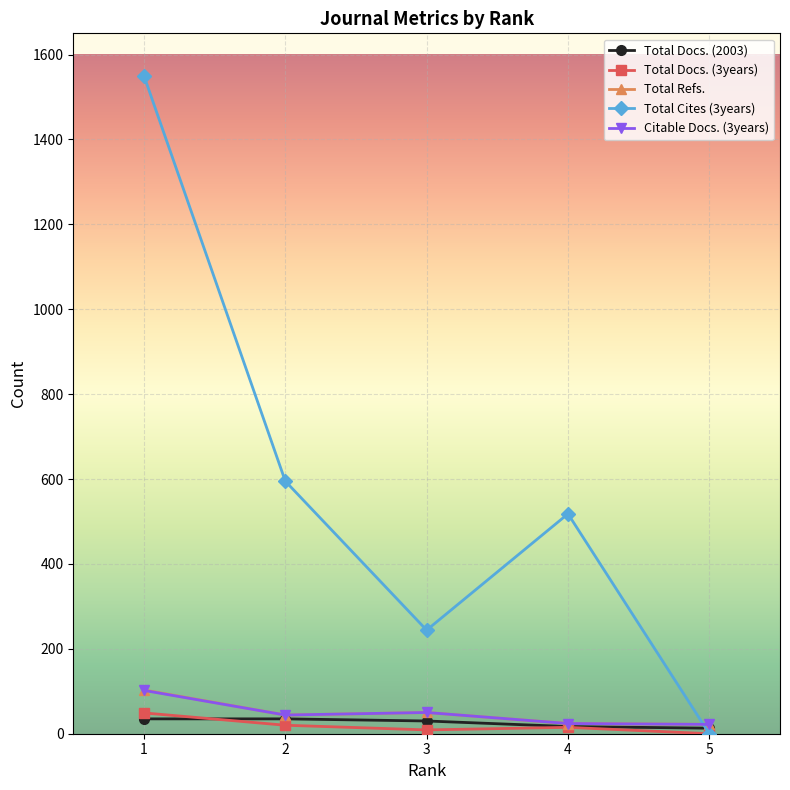

Which series has the largest total across all categories?

Total Cites (3years)